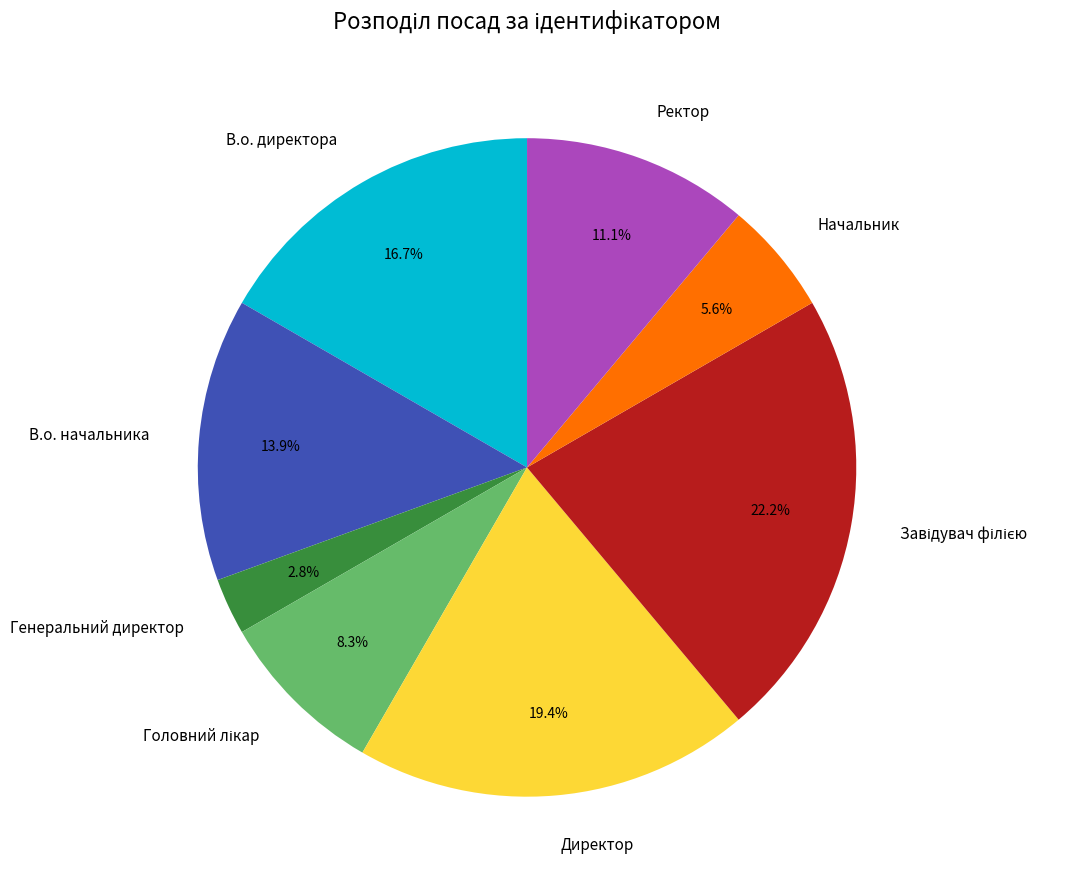

Is it true that Директор is 19% of the pie?

True